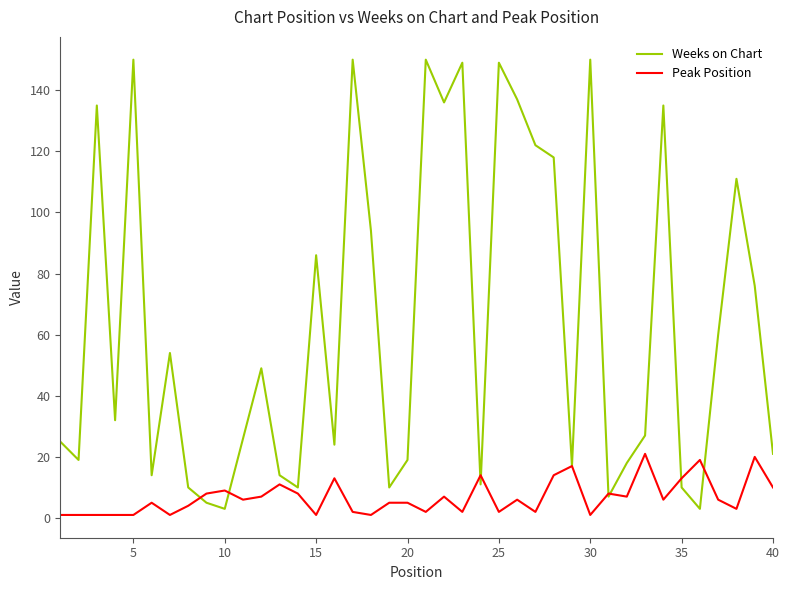

Rank the series by their maximum value, from highest to lowest.

Weeks on Chart, Peak Position